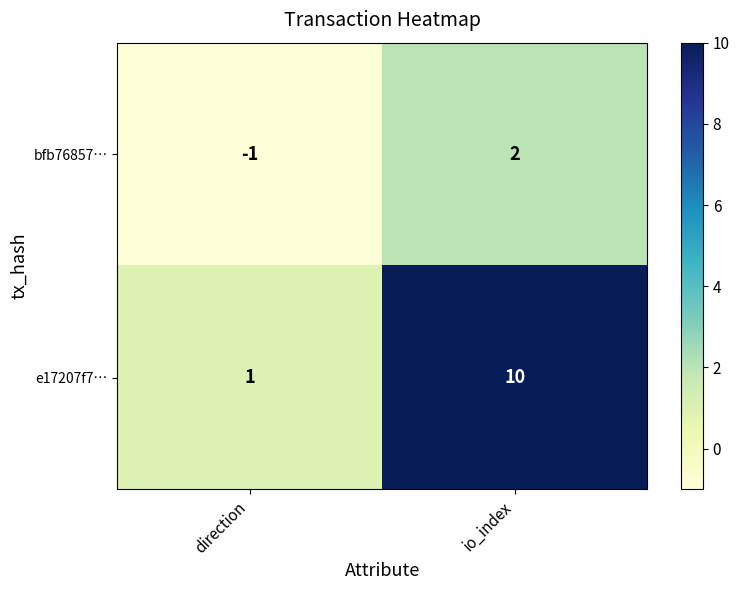

Which series has the widest spread of values?

e17207f7…